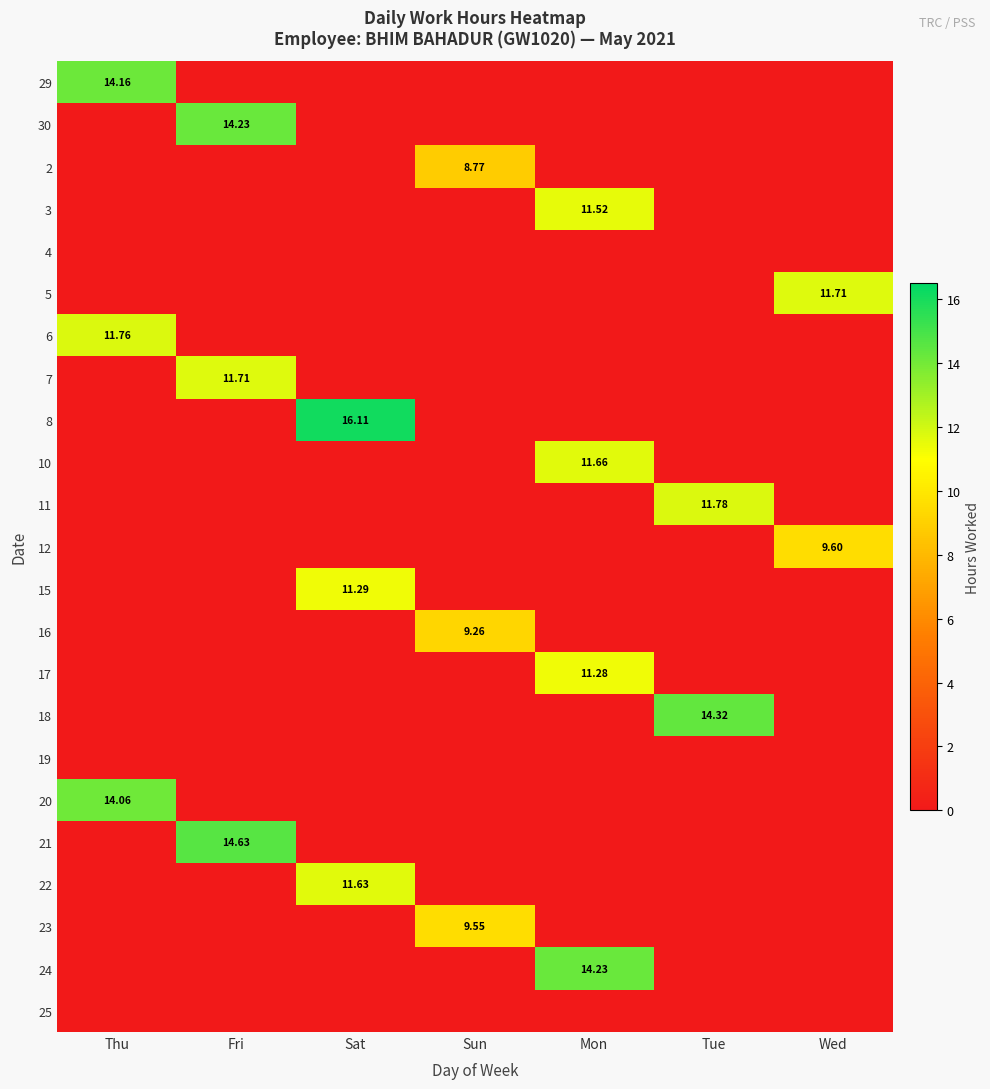

Which series has the largest total across all categories?

8